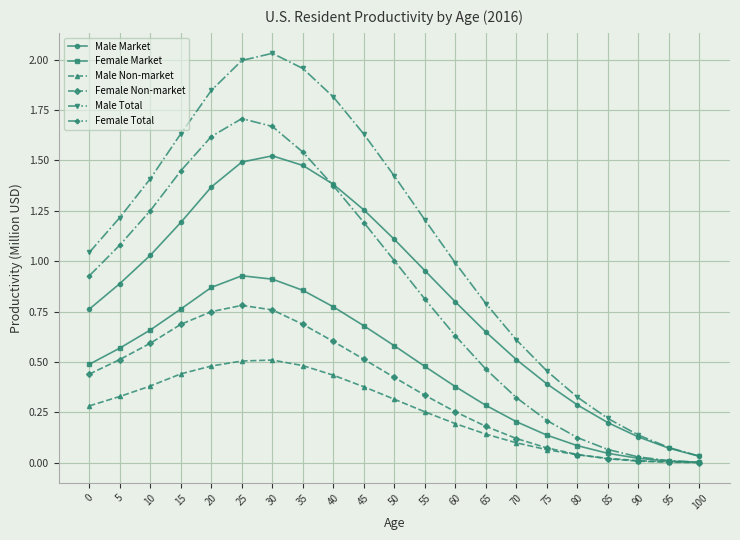

How many series are shown in this chart?

6